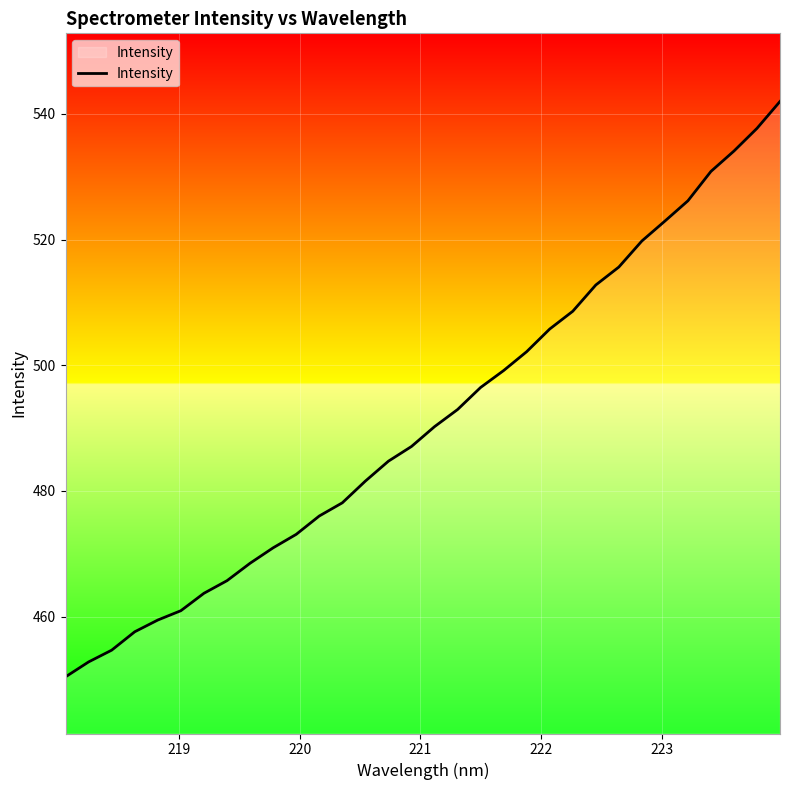

True or false: there are more than 0 points higher than both neighbors.

False